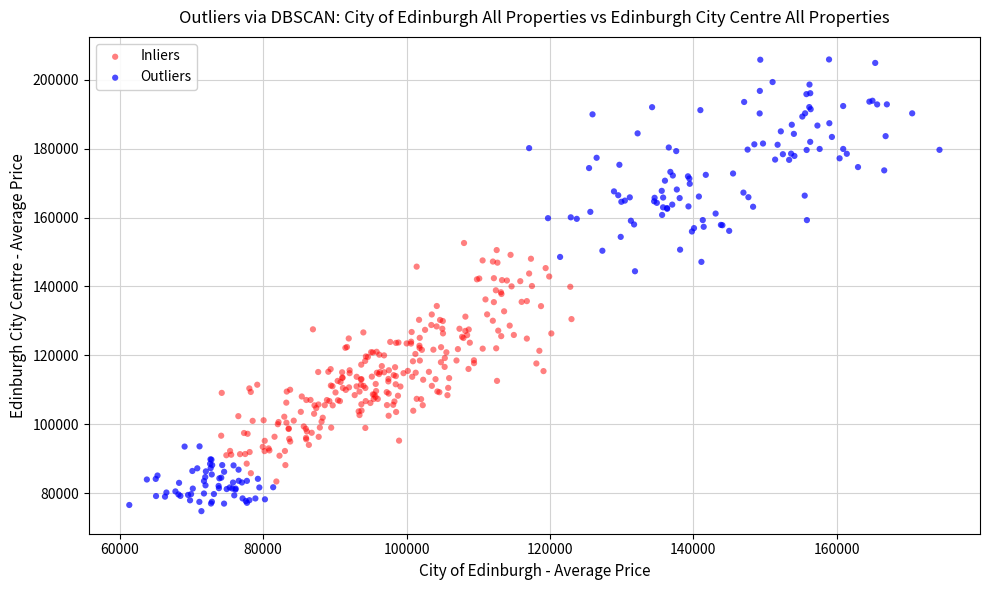

Which series reaches the minimum Y coordinate?

Outliers